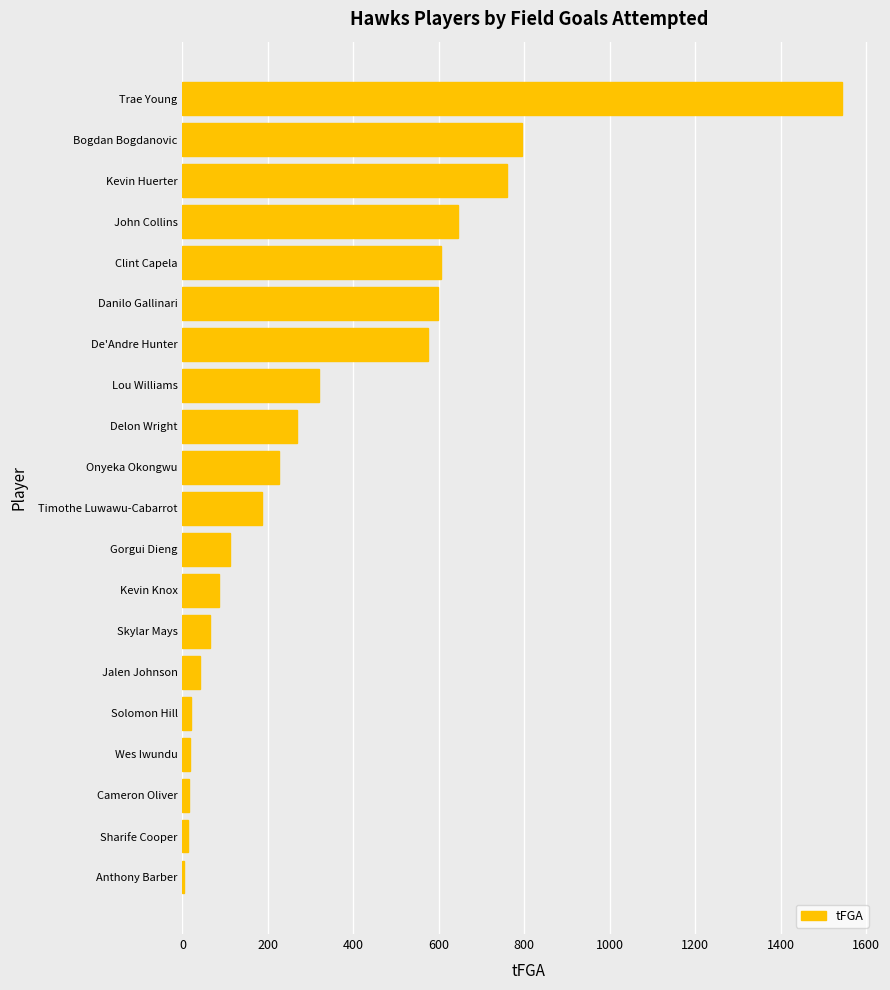

How many distinct data groups are displayed?

1